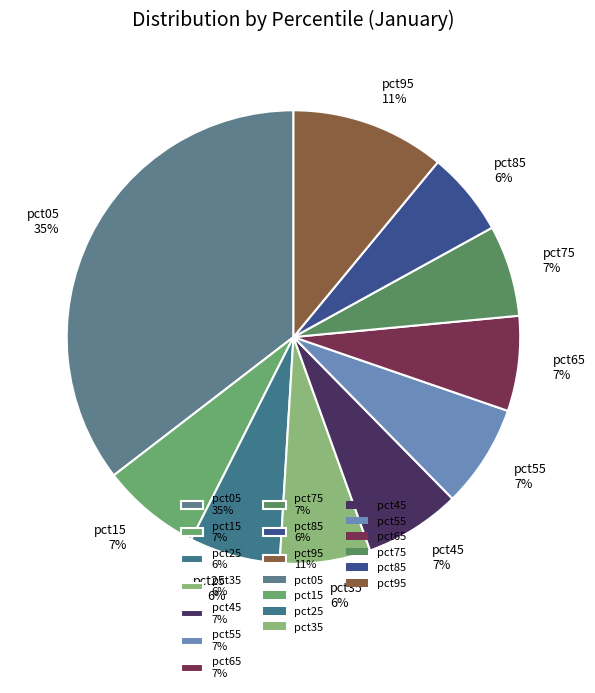

Does any single category account for the majority?

No